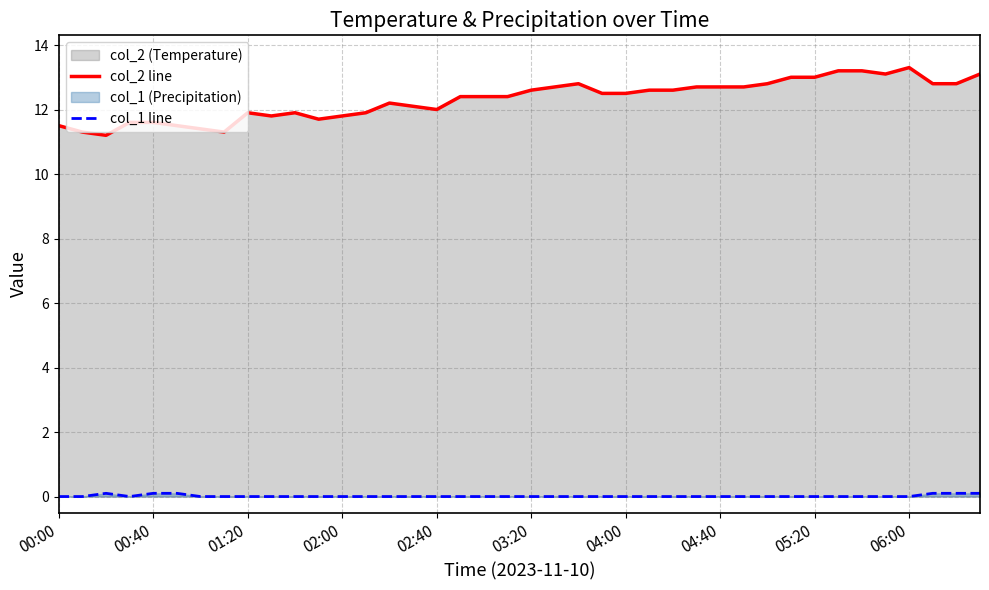

What is the spread (max minus min) of values at 04:00?

12.5